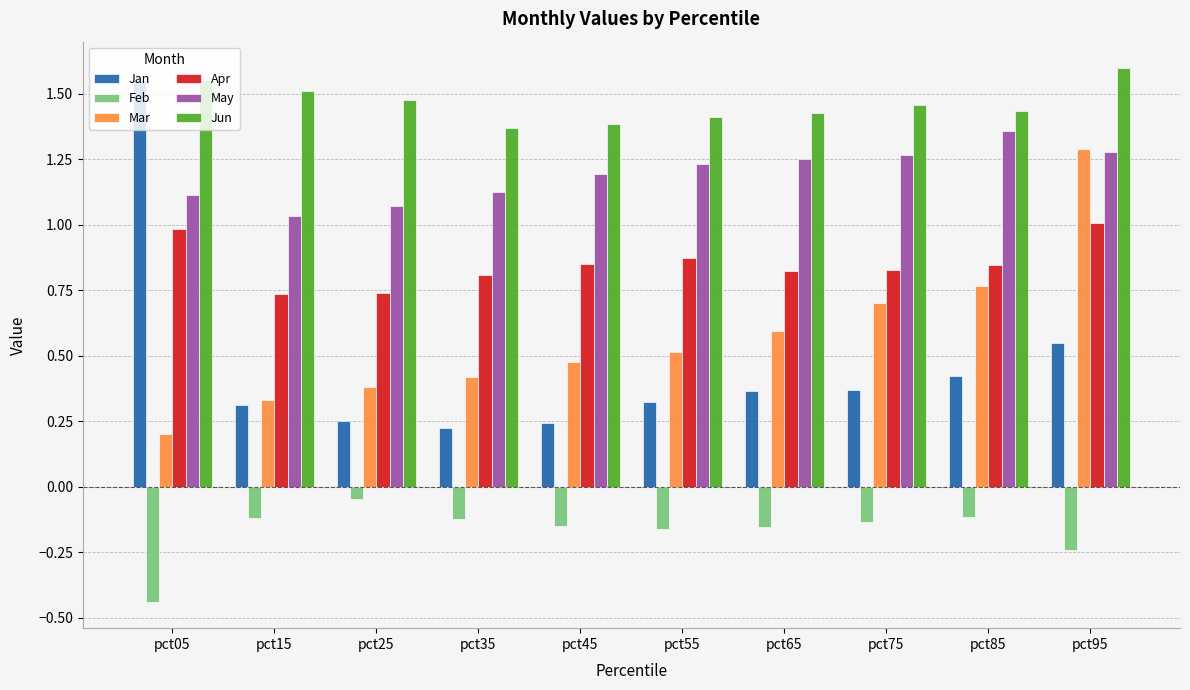

How many series are shown in this chart?

6